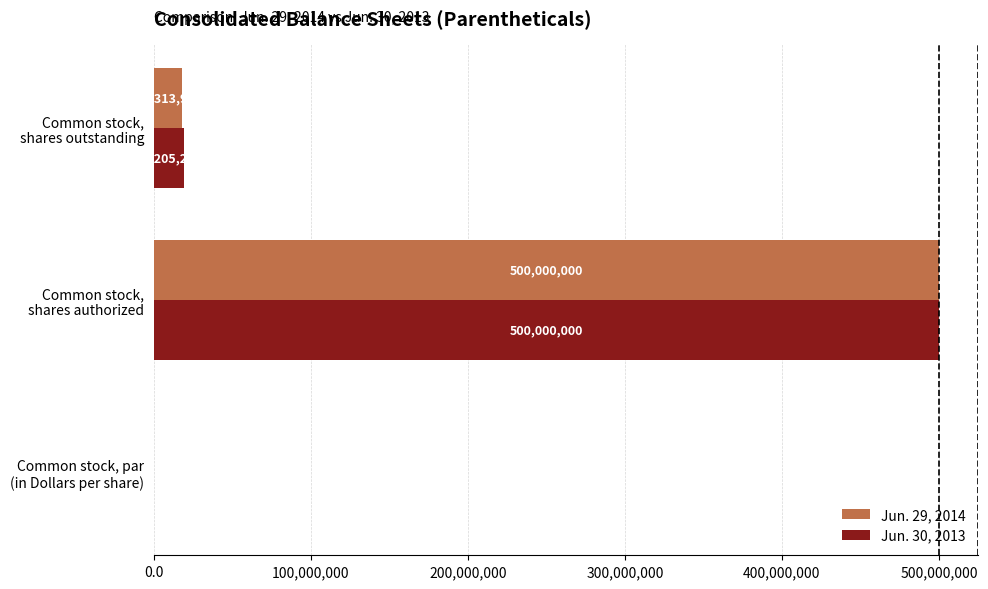

Which series has the largest total across all categories?

Jun. 30, 2013